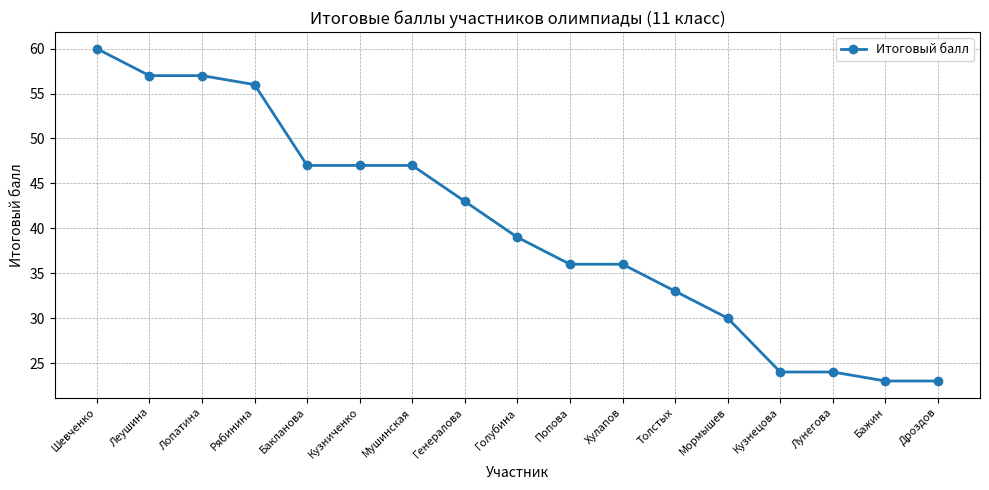

Approximately how many times larger is the value at Голубина compared to Толстых?

1.2